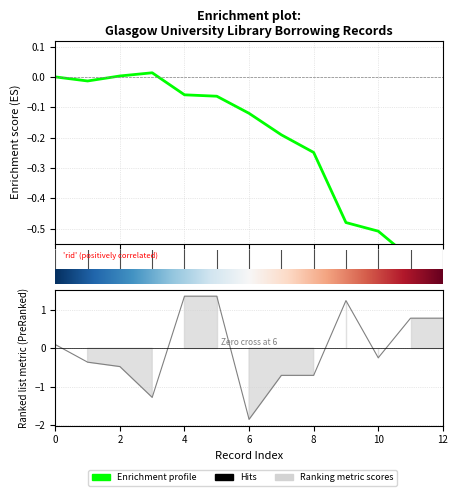

Reading left to right, list all the values displayed in this chart.

0.0	-0.0	0.0	0.0	-0.1	-0.1	-0.1	-0.2	-0.2	-0.5	-0.5	-0.6	-0.6